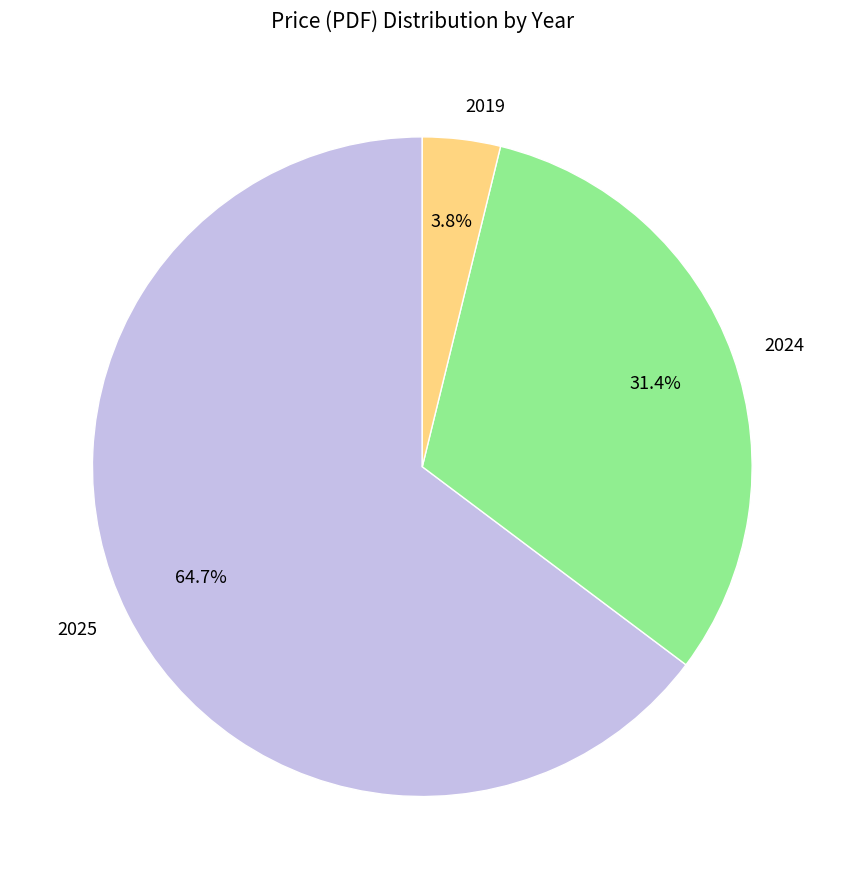

How many slices are in this pie chart?

3